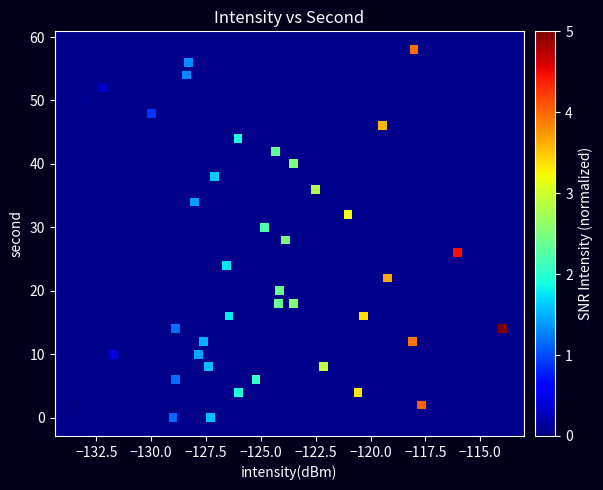

What is the range of Y values (max minus min)?

58